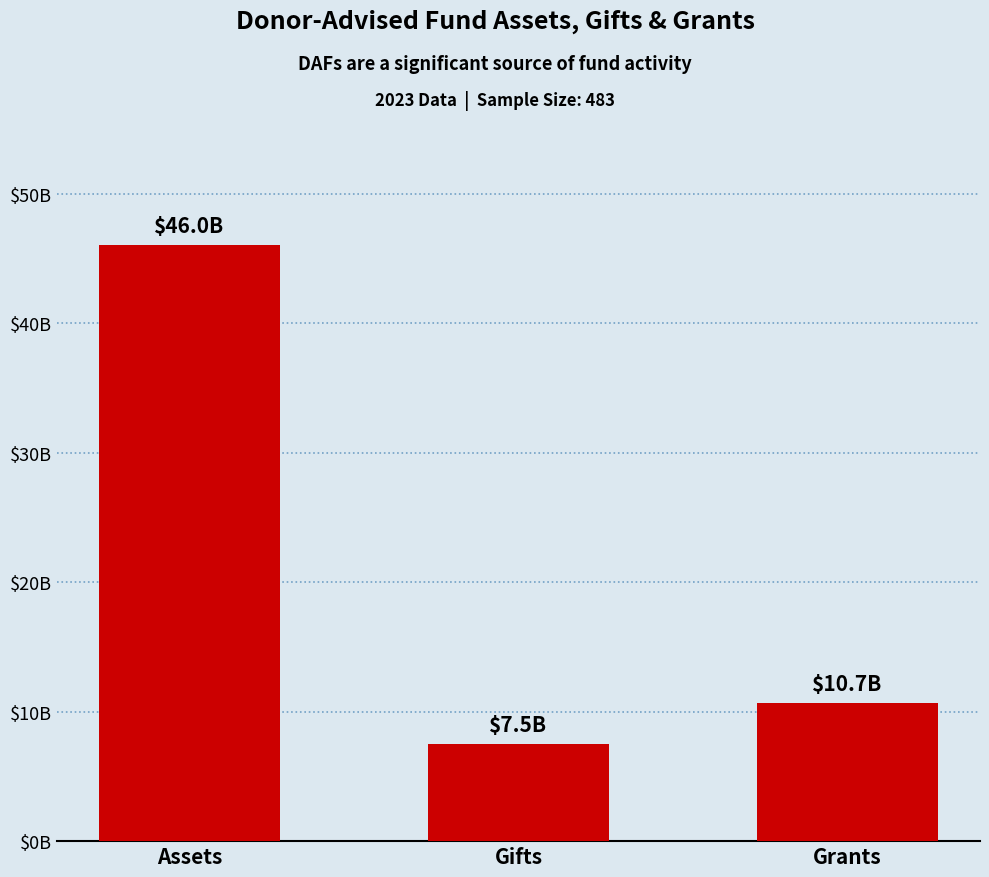

What is the approximate value at Assets?

46028882208.6